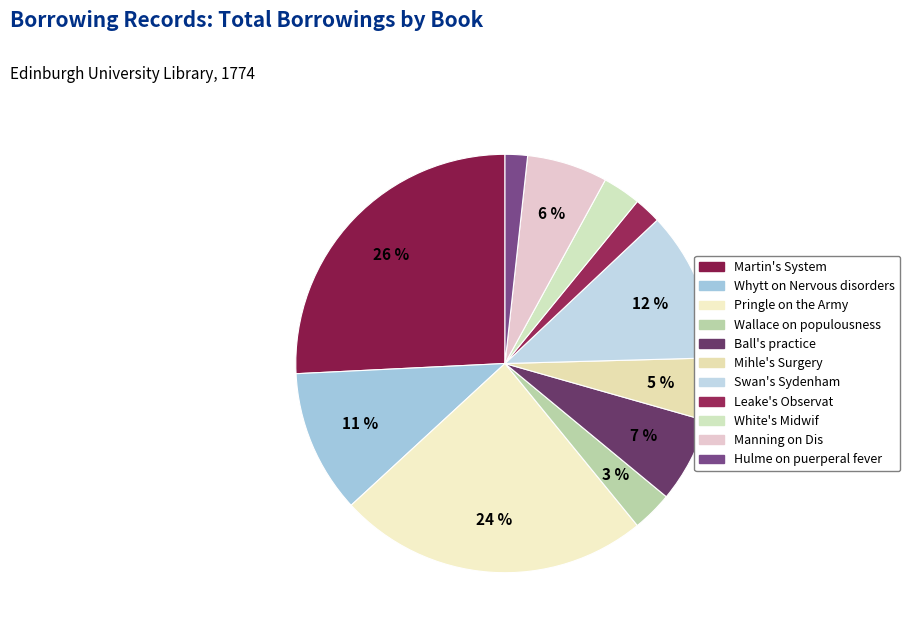

Approximately how many times larger is the value at Leake's Observat compared to Hulme on puerperal fever?

1.2